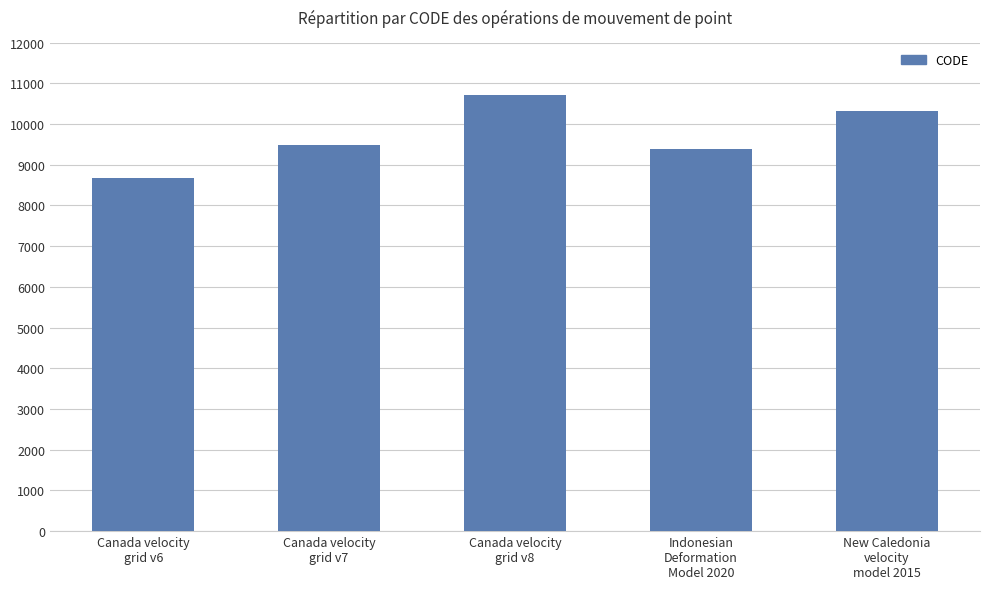

Reading left to right, extract all data points from this chart.

Canada velocity
grid v6=8676	Canada velocity
grid v7=9483	Canada velocity
grid v8=10707	Indonesian
Deformation
Model 2020=9375	New Caledonia
velocity
model 2015=10323